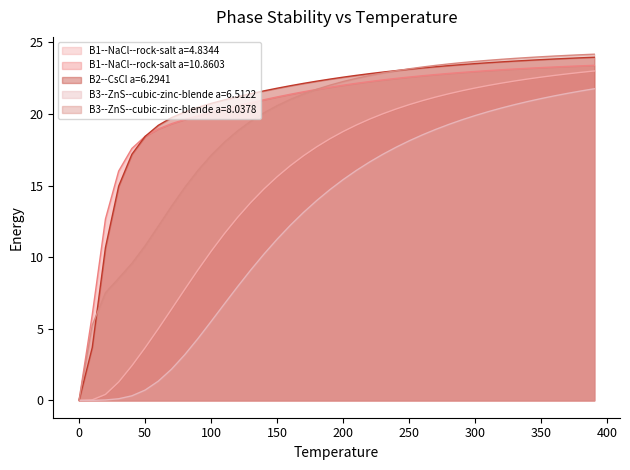

How many values in the B3--ZnS--cubic-zinc-blende a=6.5122 series are below 15?

20